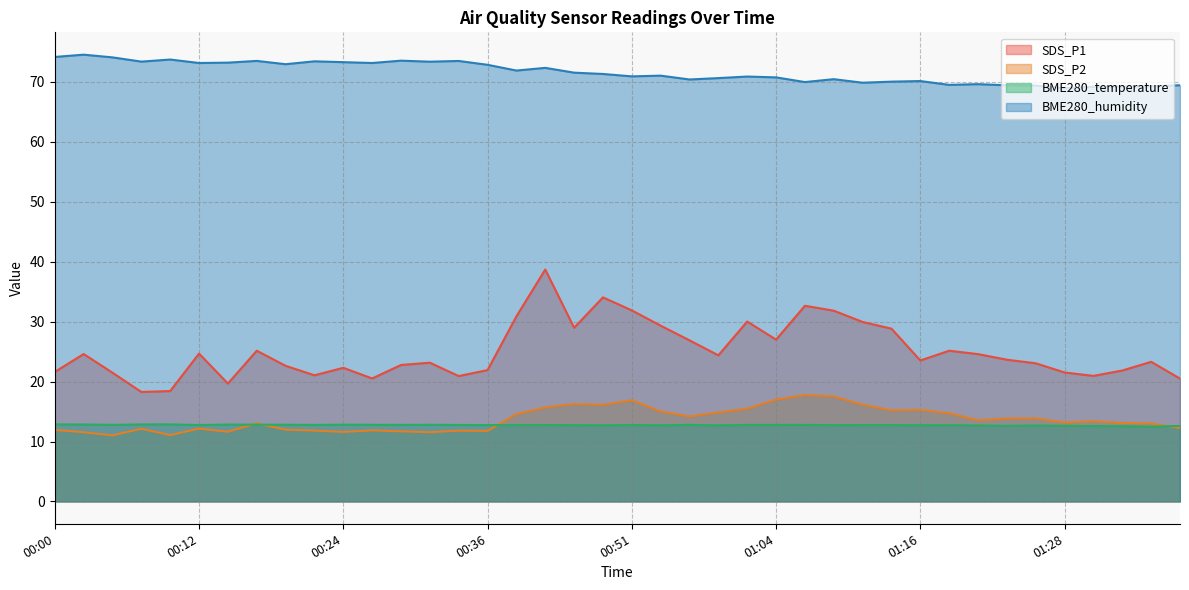

Reading left to right, transcribe all the data shown in this chart.

SDS_P1: 21.6	24.6	21.5	18.3	18.4	24.7	19.7	25.1	22.6	21.1	22.3	20.5	22.8	23.1	20.9	21.9	30.9	38.7	29.0	34.0	31.9	29.3	26.9	24.4	30.0	27.0	32.6	31.8	29.9	28.8	23.5	25.1	24.6	23.6	23.1	21.5	20.9	21.9	23.3	20.5
SDS_P2: 11.9	11.6	11.0	12.1	11.1	12.2	11.6	13.0	12.0	11.8	11.6	11.8	11.7	11.6	11.8	11.8	14.6	15.7	16.2	16.1	16.9	15.0	14.2	14.8	15.5	17.0	17.8	17.5	16.1	15.2	15.3	14.7	13.6	13.8	13.8	13.2	13.4	13.1	13.0	12.2
BME280_temperature: 12.8	12.8	12.8	12.8	12.9	12.8	12.8	12.8	12.8	12.8	12.8	12.8	12.8	12.8	12.8	12.7	12.7	12.8	12.7	12.7	12.8	12.7	12.8	12.7	12.8	12.8	12.8	12.7	12.7	12.7	12.7	12.7	12.7	12.6	12.7	12.6	12.6	12.6	12.5	12.6
BME280_humidity: 74.2	74.5	74.1	73.4	73.7	73.2	73.2	73.5	73.0	73.4	73.3	73.2	73.5	73.4	73.5	72.9	71.9	72.3	71.5	71.3	70.9	71.0	70.4	70.6	70.9	70.8	70.0	70.5	69.9	70.0	70.2	69.5	69.6	69.4	69.4	69.0	69.2	69.2	69.3	69.5